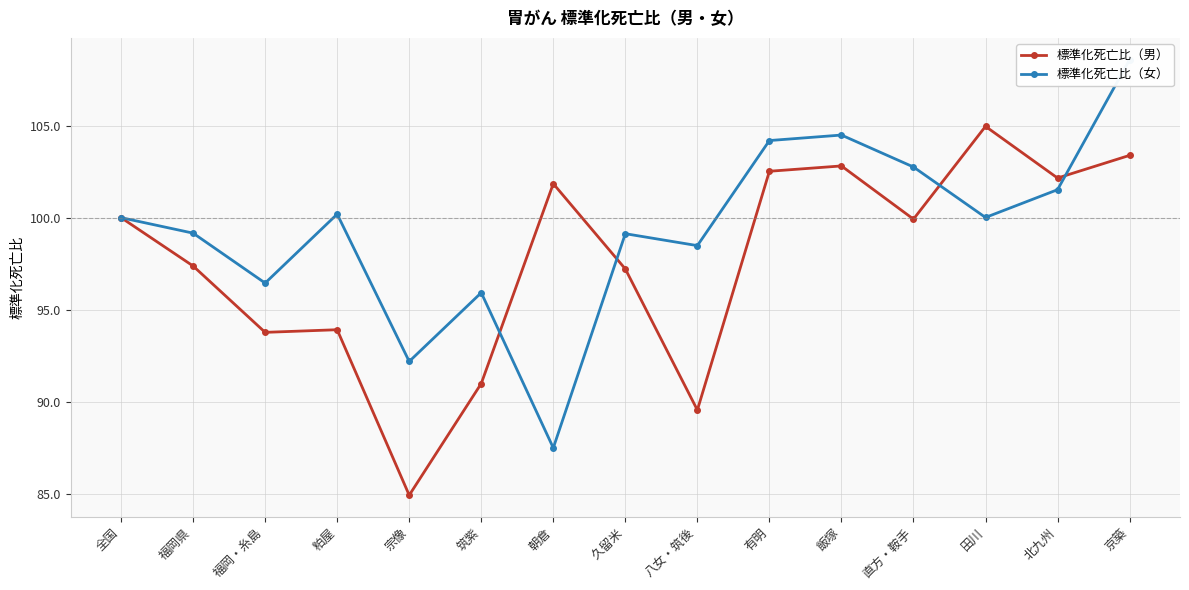

In 標準化死亡比（男）, how many points are lower than both neighbors (excluding endpoints)?

5